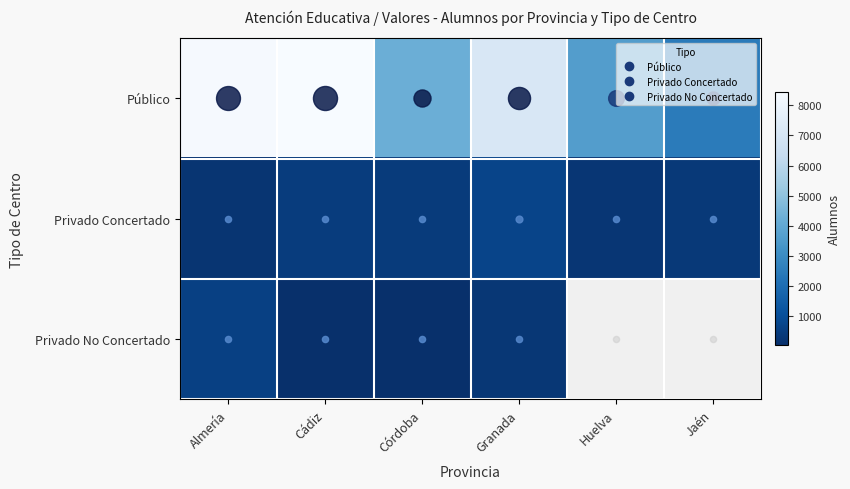

At which category does the chart reach its minimum across all series?

Córdoba